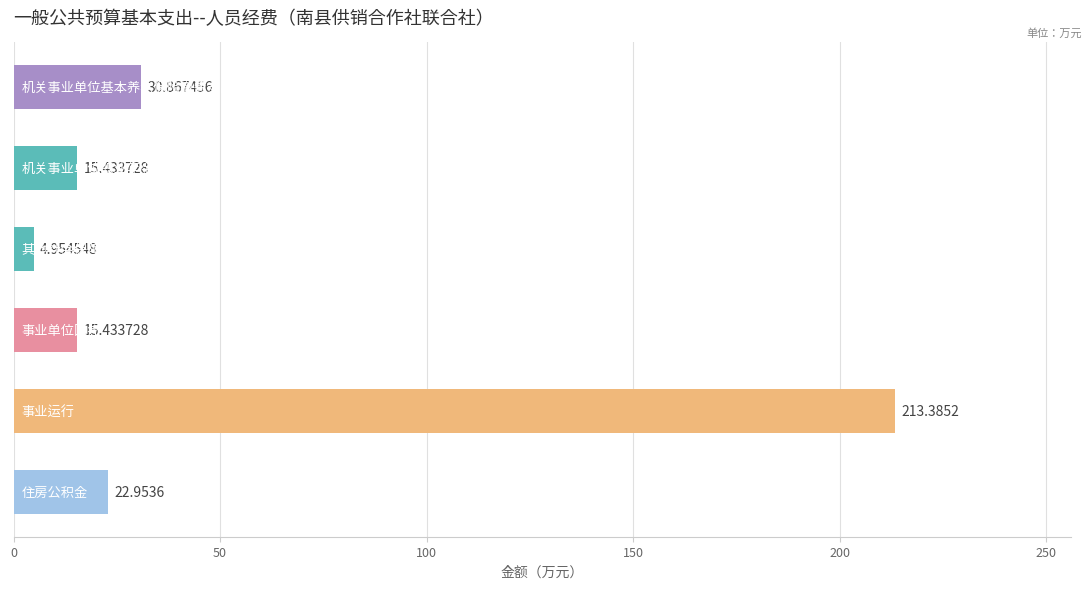

What is the sum of all values?

303.0